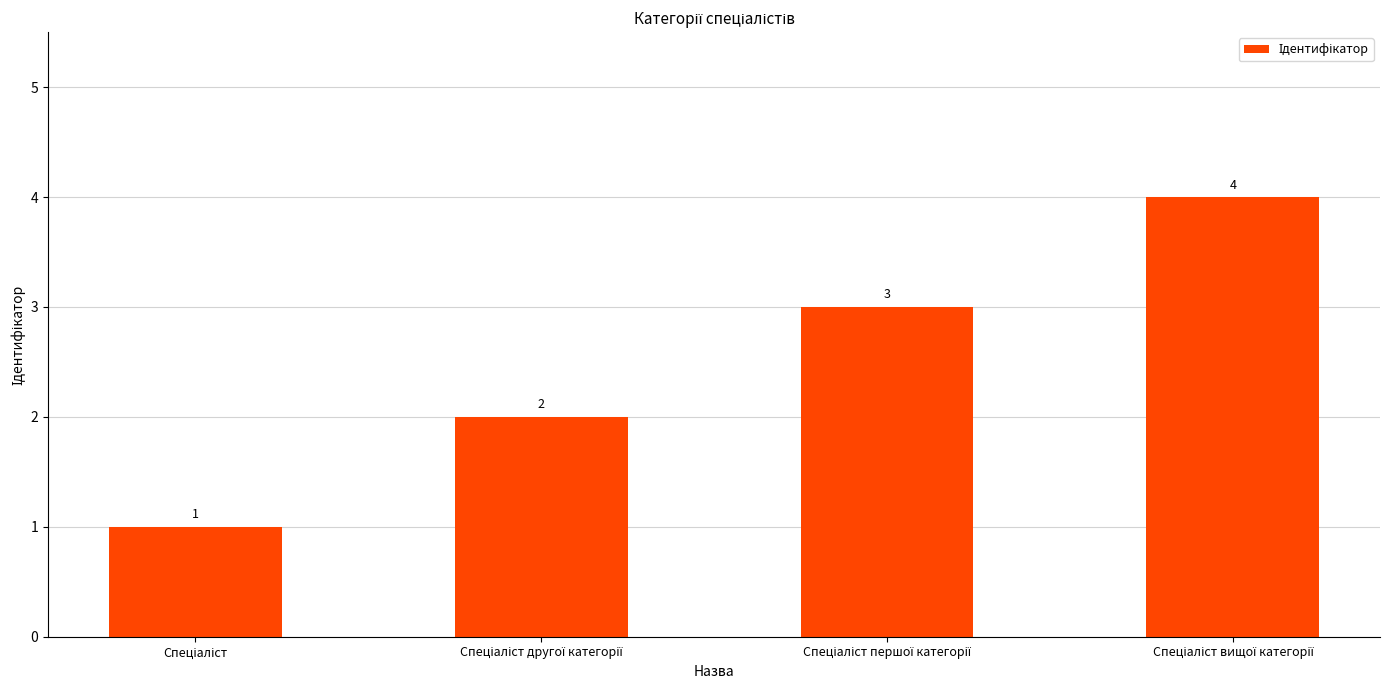

How many values are between 2 and 4?

3